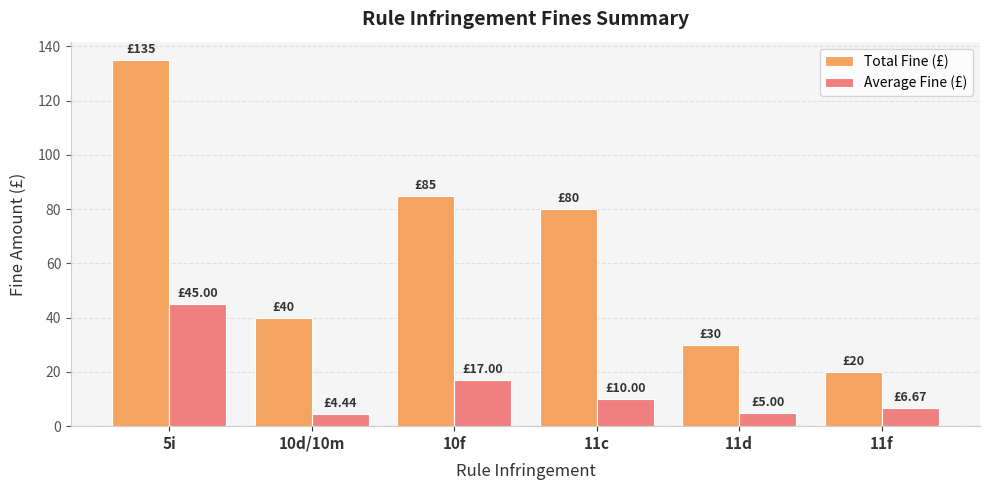

The Average Fine (£) series shows 45.0 at 5i. True or false?

True